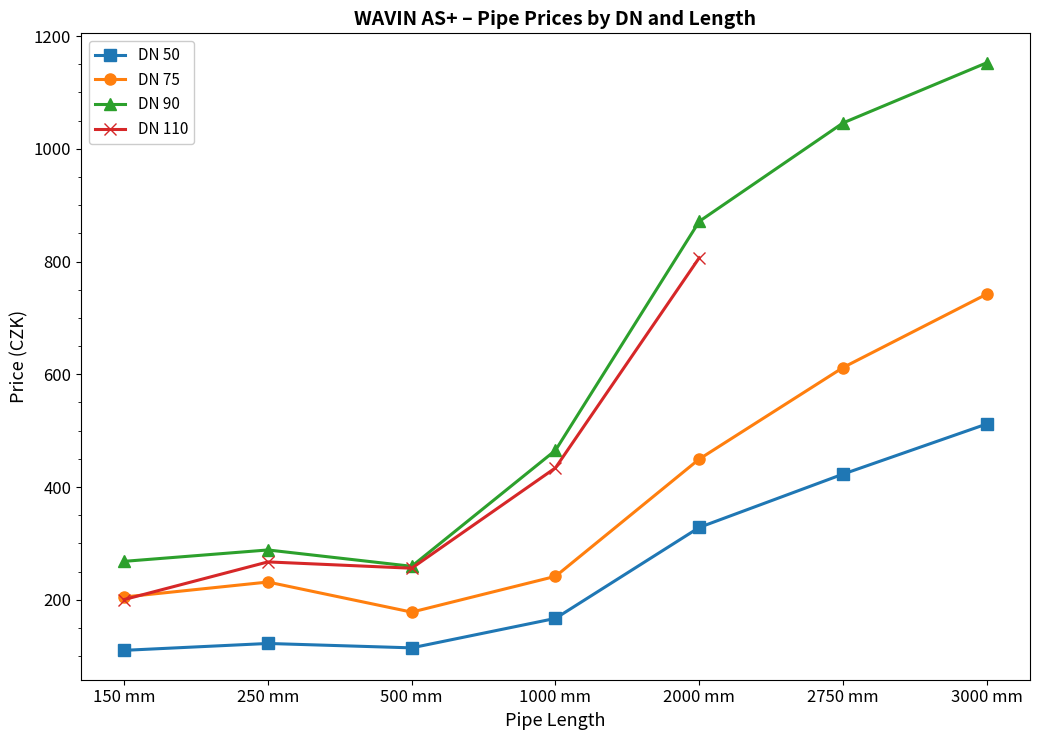

At which category does DN 50 reach its first local valley?

500 mm